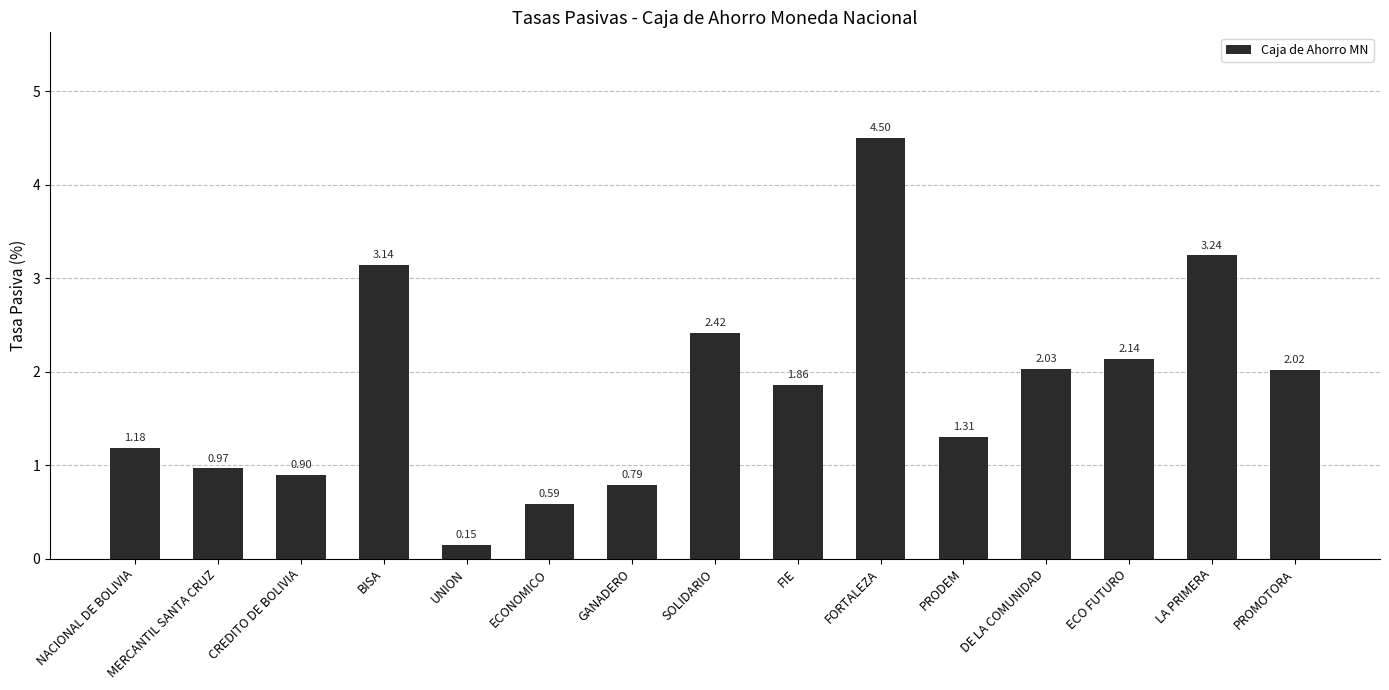

How many distinct data groups are displayed?

1